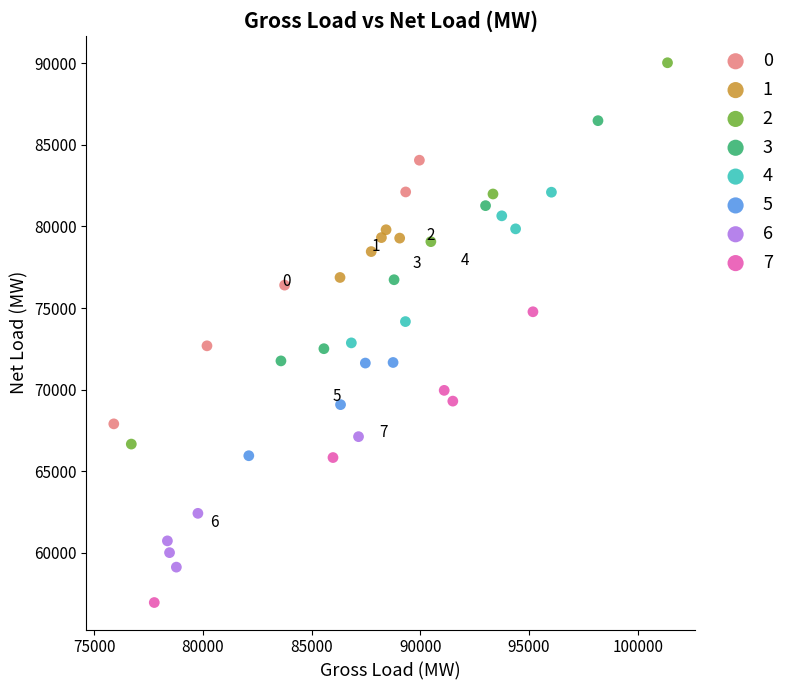

What are all the series names shown in the legend?

0, 1, 2, 3, 4, 5, 6, 7